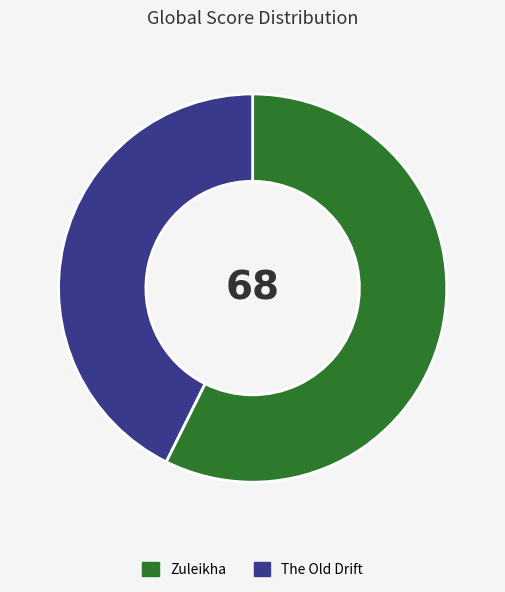

Rank the categories by value from highest to lowest.

Zuleikha, The Old Drift